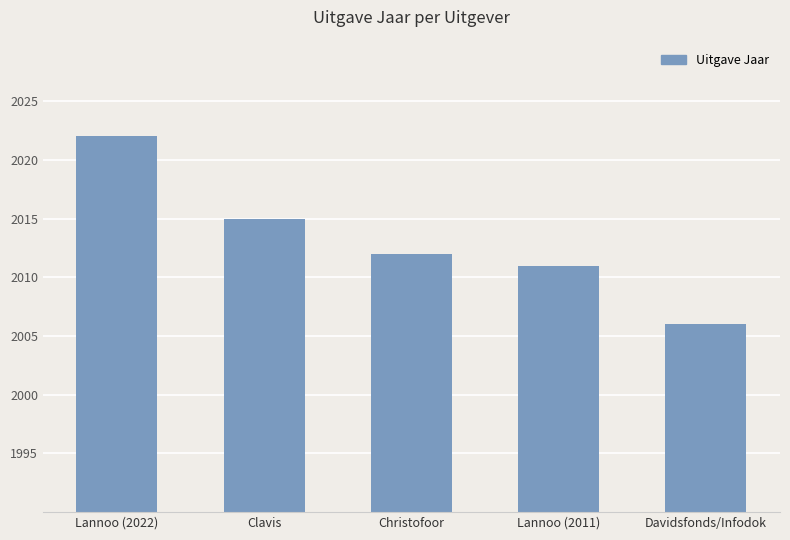

Does the chart contain any negative values?

No